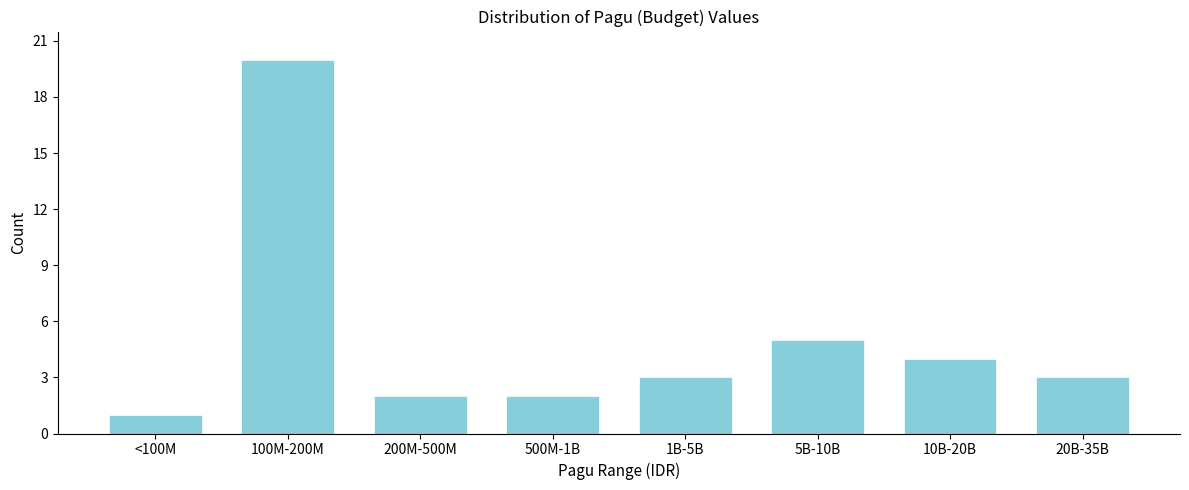

Reading left to right, extract all data points from this chart.

<100M=1	100M-200M=20	200M-500M=2	500M-1B=2	1B-5B=3	5B-10B=5	10B-20B=4	20B-35B=3